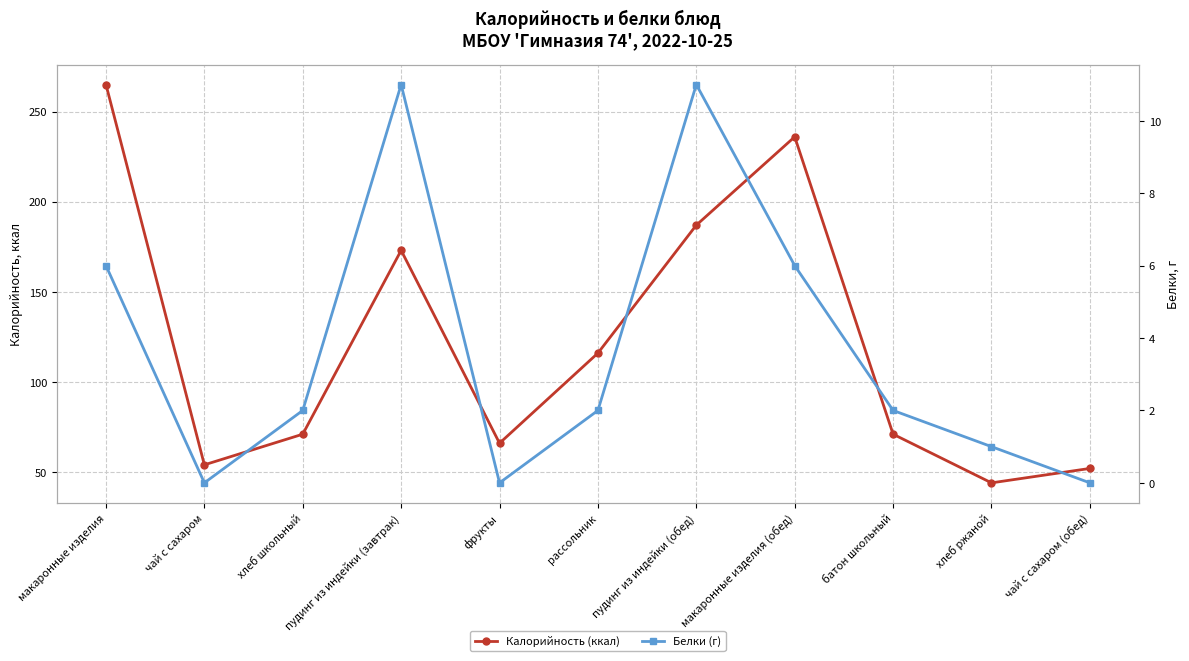

True or false: Белки (г) and Калорийность (ккал) cross at least once.

False